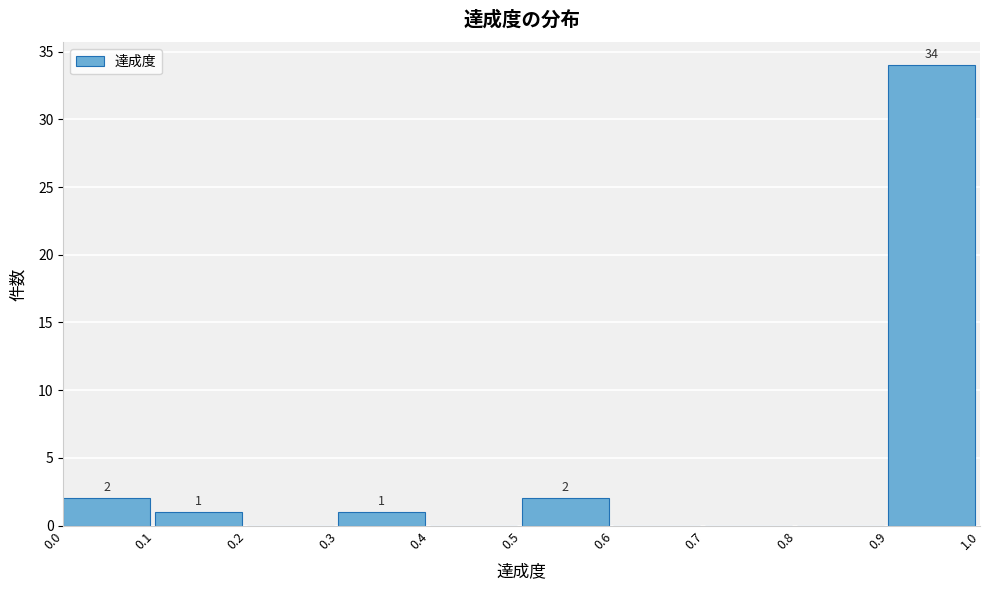

Which range on the x-axis has the tallest bar?

0.9 to 1.0